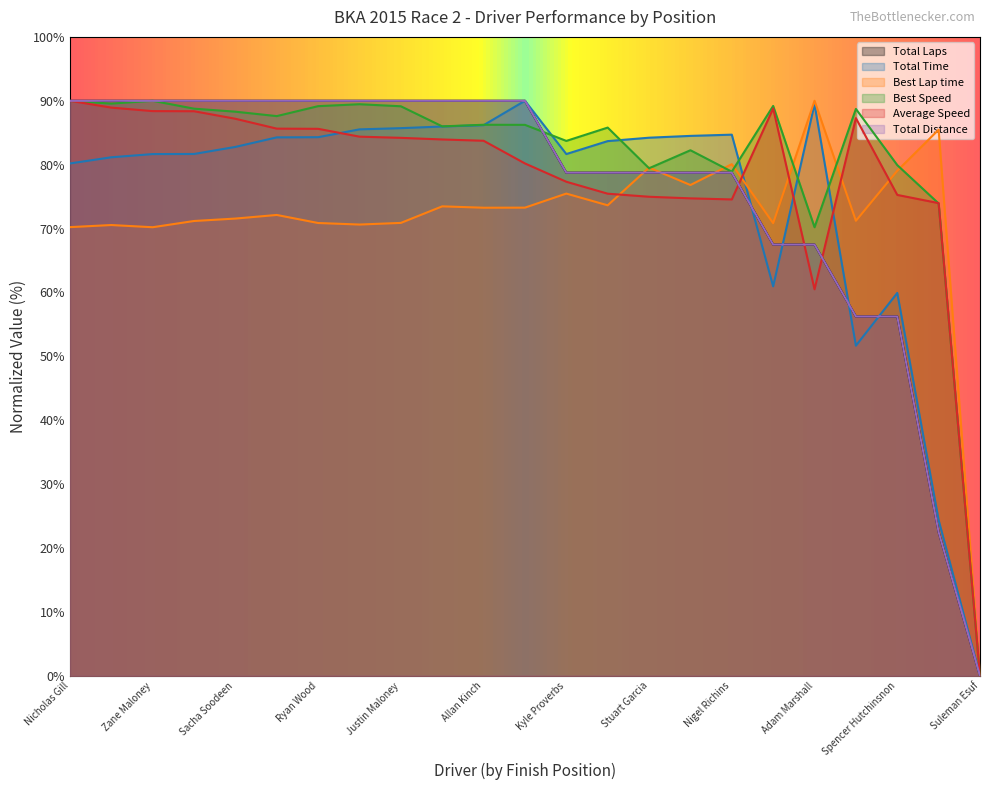

What is the average value of the Average Speed series?

78.0